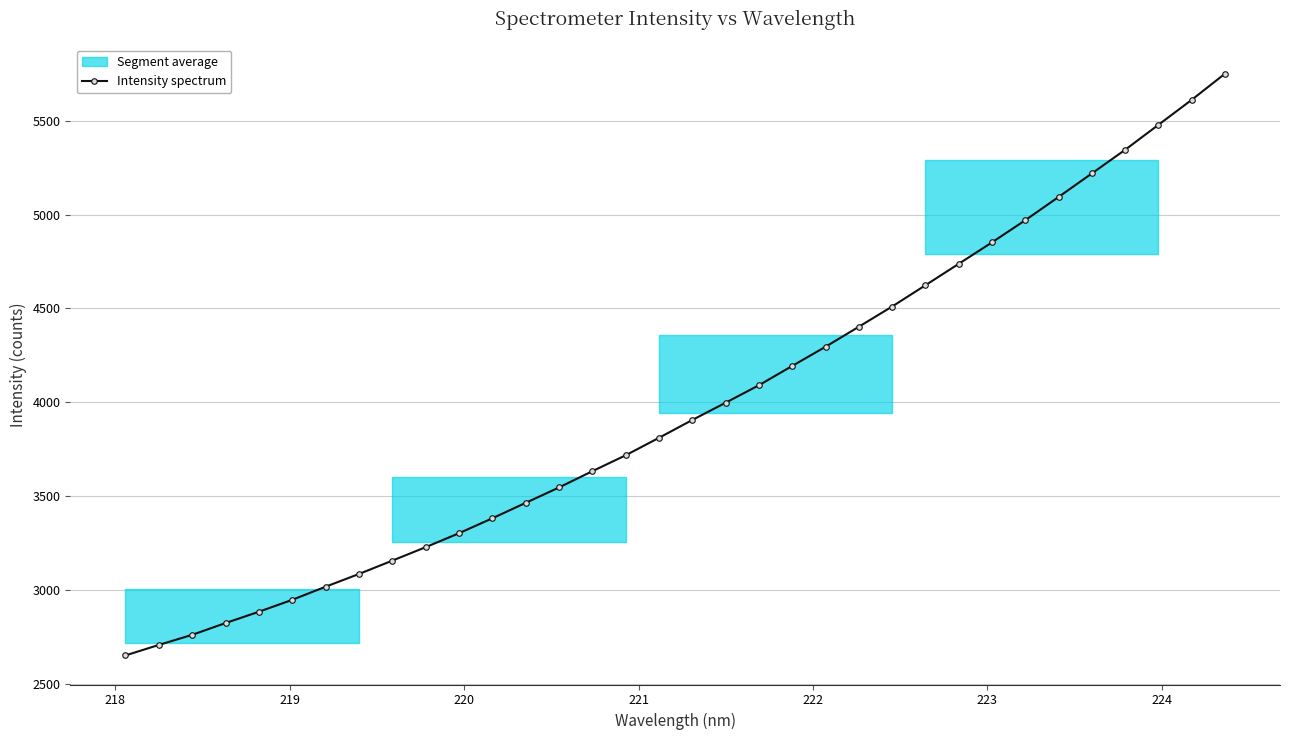

True or false: the data has more than 2 interior local peaks.

False